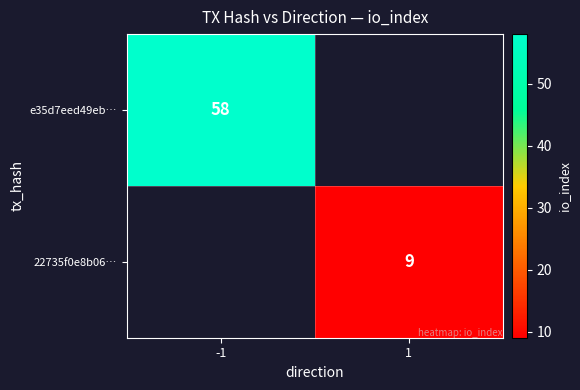

At which category is the sum across all series the highest?

-1